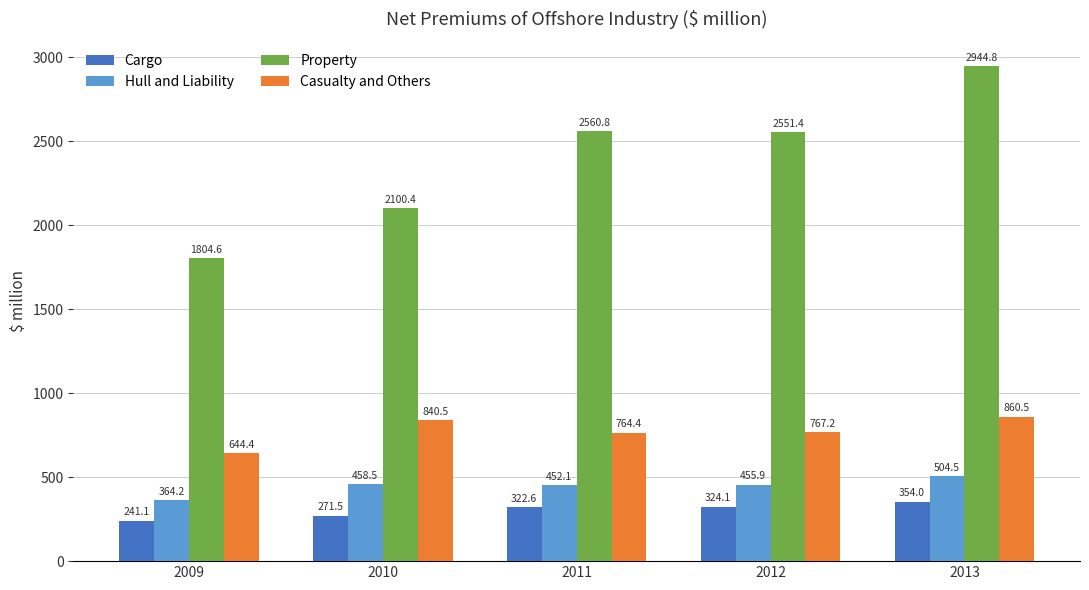

Reading right to left, list all the values displayed in this chart.

Cargo: 354.0	324.1	322.6	271.5	241.1
Hull and Liability: 504.5	455.9	452.1	458.5	364.2
Property: 2944.8	2551.4	2560.8	2100.4	1804.6
Casualty and Others: 860.5	767.2	764.4	840.5	644.4